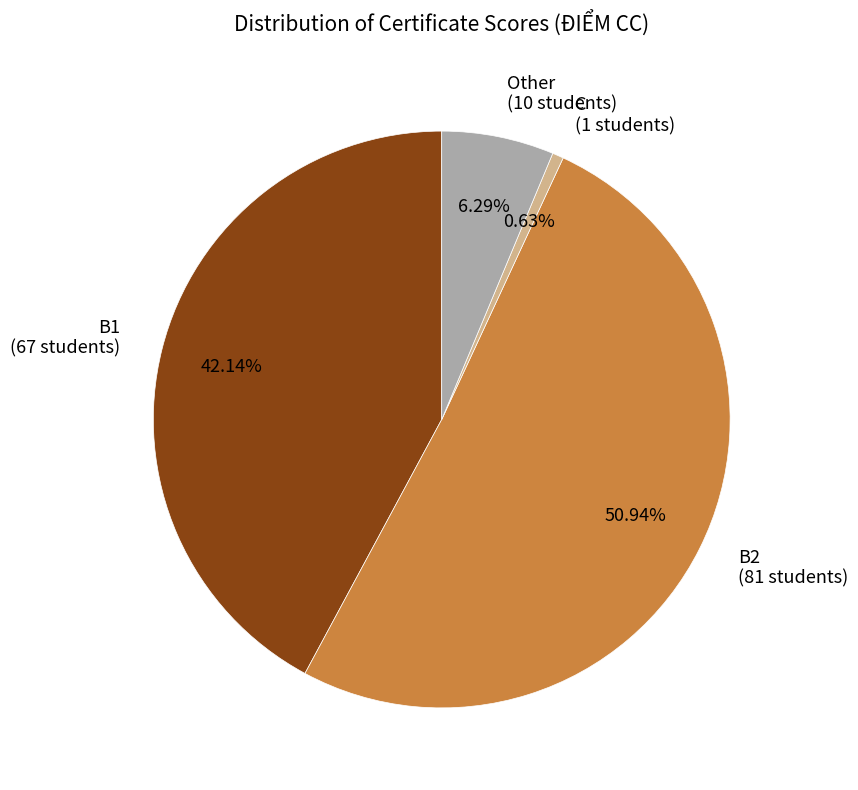

How many segments does this pie chart have?

4